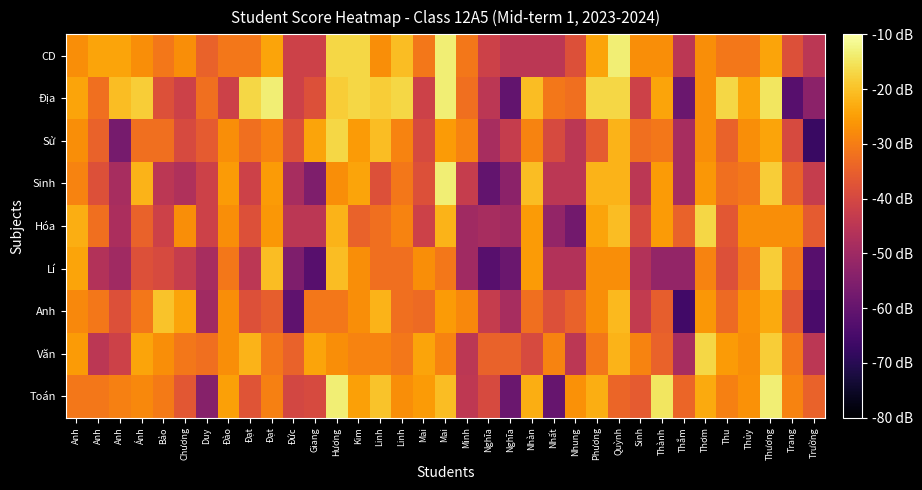

Reading right to left, extract all data points from this chart.

Toán: Trường=-34.5	Trang=-28.9	Thương=-13.5	Thủy=-26.8	Thu=-29.6	Thơm=-23.3	Thắm=-33.8	Thành=-14.9	Sinh=-35.9	Quỳnh=-33.8	Phương=-22.6	Nhung=-26.8	Nhất=-59.7	Nhàn=-22.6	Nghĩa=-59.0	Nghĩa=-39.4	Minh=-44.3	Mai=-20.5	Mai=-25.4	Linh=-27.5	Linh=-19.8	Kim=-24.7	Hương=-13.5	Giang=-39.4	Đức=-40.1	Đạt=-29.6	Đạt=-37.3	Đào=-24.7	Duy=-54.1	Chương=-36.6	Bảo=-30.3	Ánh=-28.2	Anh=-29.6	Anh=-31.0	Anh=-31.0
Văn: Trường=-45.0	Trang=-31.0	Thương=-18.4	Thủy=-27.5	Thu=-25.4	Thơm=-17.0	Thắm=-48.5	Thành=-34.5	Sinh=-28.9	Quỳnh=-21.9	Phương=-31.0	Nhung=-45.0	Nhất=-28.9	Nhàn=-39.4	Nghĩa=-34.5	Nghĩa=-34.5	Minh=-45.0	Mai=-28.9	Mai=-24.0	Linh=-31.0	Linh=-28.9	Kim=-28.9	Hương=-27.5	Giang=-24.0	Đức=-34.5	Đạt=-31.0	Đạt=-21.9	Đào=-27.5	Duy=-32.4	Chương=-31.0	Bảo=-27.5	Ánh=-24.0	Anh=-41.5	Anh=-45.0	Anh=-25.4
Anh: Trường=-64.6	Trang=-36.6	Thương=-23.3	Thủy=-26.8	Thu=-33.1	Thơm=-26.1	Thắm=-66.0	Thành=-35.2	Sinh=-43.6	Quỳnh=-21.2	Phương=-27.5	Nhung=-34.5	Nhất=-38.0	Nhàn=-32.4	Nghĩa=-48.5	Nghĩa=-42.9	Minh=-28.2	Mai=-25.4	Mai=-33.1	Linh=-32.4	Linh=-21.9	Kim=-27.5	Hương=-31.0	Giang=-31.0	Đức=-61.1	Đạt=-35.2	Đạt=-38.0	Đào=-27.5	Duy=-49.9	Chương=-24.0	Bảo=-19.8	Ánh=-31.0	Anh=-38.0	Anh=-31.0	Anh=-28.2
Lí: Trường=-62.5	Trang=-31.0	Thương=-18.4	Thủy=-31.0	Thu=-38.0	Thơm=-28.9	Thắm=-52.0	Thành=-52.0	Sinh=-46.4	Quỳnh=-27.5	Phương=-27.5	Nhung=-46.4	Nhất=-46.4	Nhàn=-25.4	Nghĩa=-59.0	Nghĩa=-62.5	Minh=-49.9	Mai=-31.0	Mai=-27.5	Linh=-32.4	Linh=-32.4	Kim=-27.5	Hương=-20.5	Giang=-62.5	Đức=-55.5	Đạt=-20.5	Đạt=-45.0	Đào=-31.0	Duy=-48.5	Chương=-42.9	Bảo=-39.4	Ánh=-38.0	Anh=-49.9	Anh=-46.4	Anh=-24.0
Hóa: Trường=-35.9	Trang=-27.5	Thương=-27.5	Thủy=-27.5	Thu=-36.6	Thơm=-17.0	Thắm=-34.5	Thành=-25.4	Sinh=-39.4	Quỳnh=-20.5	Phương=-24.0	Nhung=-57.6	Nhất=-52.0	Nhàn=-25.4	Nghĩa=-49.9	Nghĩa=-48.5	Minh=-49.9	Mai=-21.9	Mai=-41.5	Linh=-28.9	Linh=-32.4	Kim=-34.5	Hương=-21.9	Giang=-45.0	Đức=-45.0	Đạt=-26.1	Đạt=-38.0	Đào=-27.5	Duy=-41.5	Chương=-27.5	Bảo=-41.5	Ánh=-34.5	Anh=-47.8	Anh=-32.4	Anh=-22.6
Sinh: Trường=-42.9	Trang=-34.5	Thương=-18.4	Thủy=-31.0	Thu=-32.4	Thơm=-26.1	Thắm=-48.5	Thành=-25.4	Sinh=-45.0	Quỳnh=-21.9	Phương=-21.9	Nhung=-45.0	Nhất=-45.0	Nhàn=-20.5	Nghĩa=-53.4	Nghĩa=-60.4	Minh=-42.9	Mai=-13.5	Mai=-38.0	Linh=-31.0	Linh=-38.0	Kim=-24.0	Hương=-27.5	Giang=-55.5	Đức=-48.5	Đạt=-25.4	Đạt=-41.5	Đào=-25.4	Duy=-41.5	Chương=-47.1	Bảo=-45.0	Ánh=-21.9	Anh=-48.5	Anh=-38.0	Anh=-28.9
Sử: Trường=-67.4	Trang=-39.4	Thương=-24.0	Thủy=-27.5	Thu=-34.5	Thơm=-27.5	Thắm=-48.5	Thành=-31.0	Sinh=-32.4	Quỳnh=-21.9	Phương=-35.9	Nhung=-45.0	Nhất=-39.4	Nhàn=-28.9	Nghĩa=-42.9	Nghĩa=-48.5	Minh=-28.9	Mai=-25.4	Mai=-39.4	Linh=-28.9	Linh=-20.5	Kim=-25.4	Hương=-17.0	Giang=-24.0	Đức=-38.0	Đạt=-28.9	Đạt=-32.4	Đào=-27.5	Duy=-35.9	Chương=-39.4	Bảo=-32.4	Ánh=-32.4	Anh=-56.9	Anh=-34.5	Anh=-27.5
Địa: Trường=-53.4	Trang=-62.5	Thương=-14.9	Thủy=-24.0	Thu=-17.0	Thơm=-27.5	Thắm=-59.0	Thành=-24.0	Sinh=-41.5	Quỳnh=-17.0	Phương=-17.0	Nhung=-32.4	Nhất=-31.0	Nhàn=-20.5	Nghĩa=-60.4	Nghĩa=-45.0	Minh=-32.4	Mai=-13.5	Mai=-41.5	Linh=-17.0	Linh=-18.4	Kim=-17.0	Hương=-18.4	Giang=-38.0	Đức=-41.5	Đạt=-13.5	Đạt=-17.0	Đào=-41.5	Duy=-32.4	Chương=-41.5	Bảo=-38.0	Ánh=-18.4	Anh=-20.5	Anh=-32.4	Anh=-24.0
CD: Trường=-45.0	Trang=-38.0	Thương=-24.0	Thủy=-31.0	Thu=-31.0	Thơm=-27.5	Thắm=-45.0	Thành=-27.5	Sinh=-27.5	Quỳnh=-13.5	Phương=-24.0	Nhung=-38.0	Nhất=-45.0	Nhàn=-45.0	Nghĩa=-45.0	Nghĩa=-41.5	Minh=-31.0	Mai=-13.5	Mai=-31.0	Linh=-20.5	Linh=-27.5	Kim=-17.0	Hương=-17.0	Giang=-41.5	Đức=-41.5	Đạt=-24.0	Đạt=-31.0	Đào=-31.0	Duy=-34.5	Chương=-27.5	Bảo=-31.0	Ánh=-27.5	Anh=-24.0	Anh=-24.0	Anh=-27.5